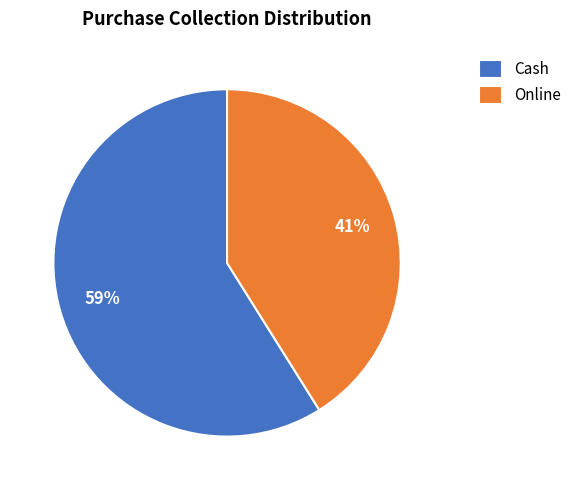

What is the smallest slice in the pie chart?

Online